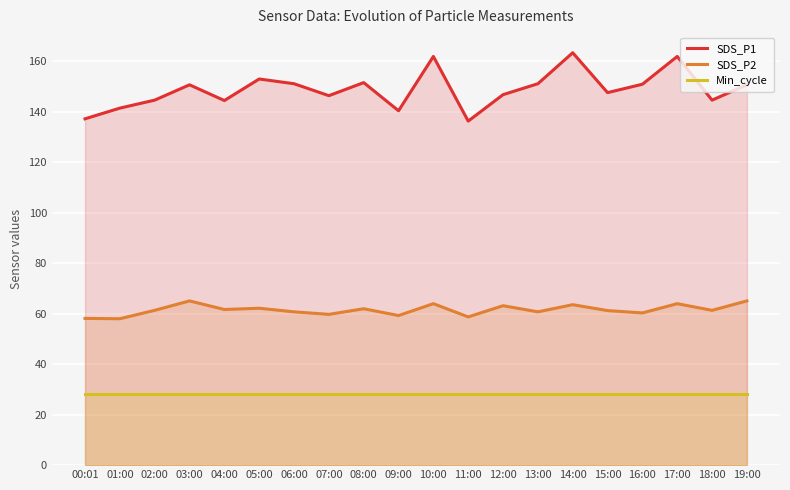

Where is Min_cycle nearest to the value 28?

00:01